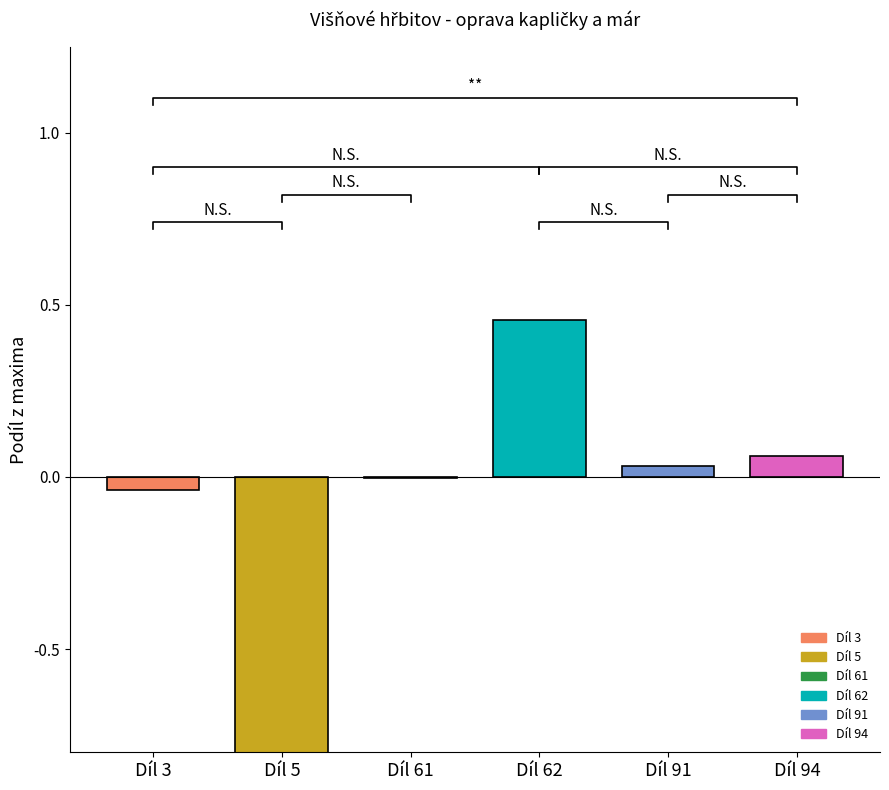

True or false: the data shows 0.7 at Díl 62.

False